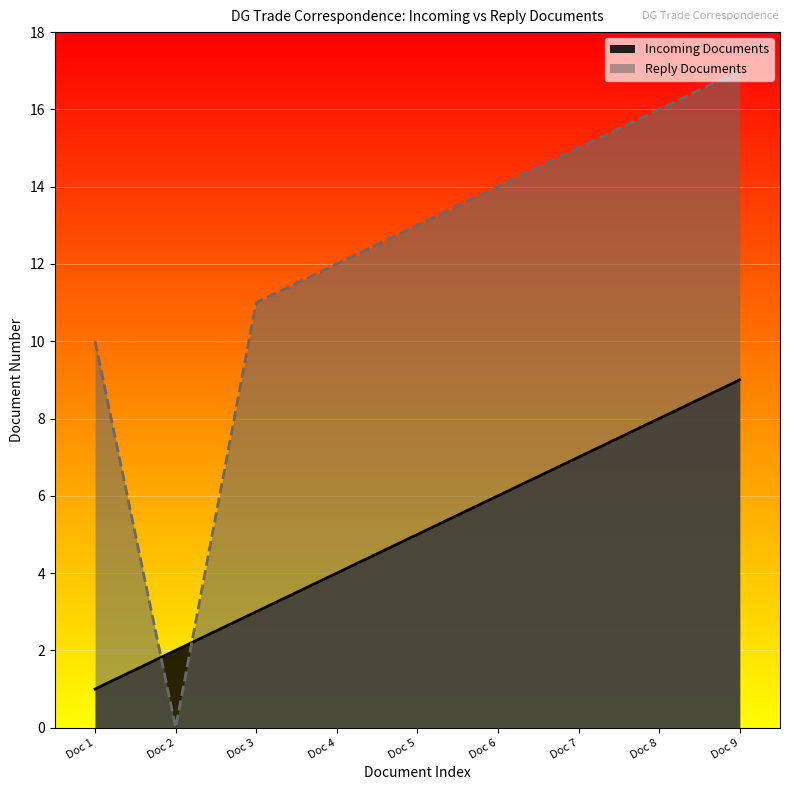

The Reply Documents series shows 16 at Doc 8. True or false?

True